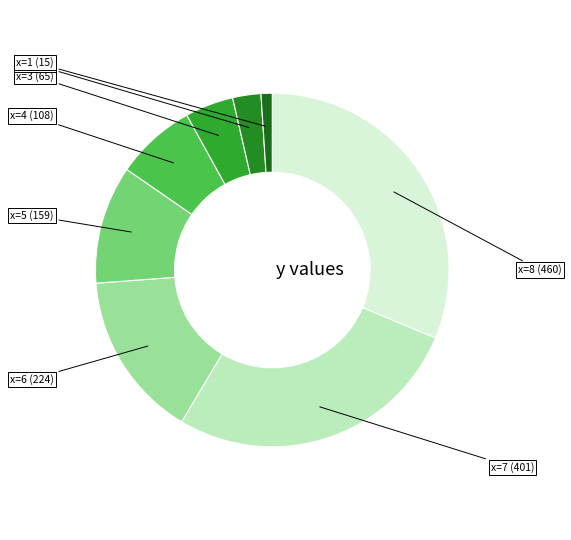

Is there any slice that represents more than half of the pie?

No